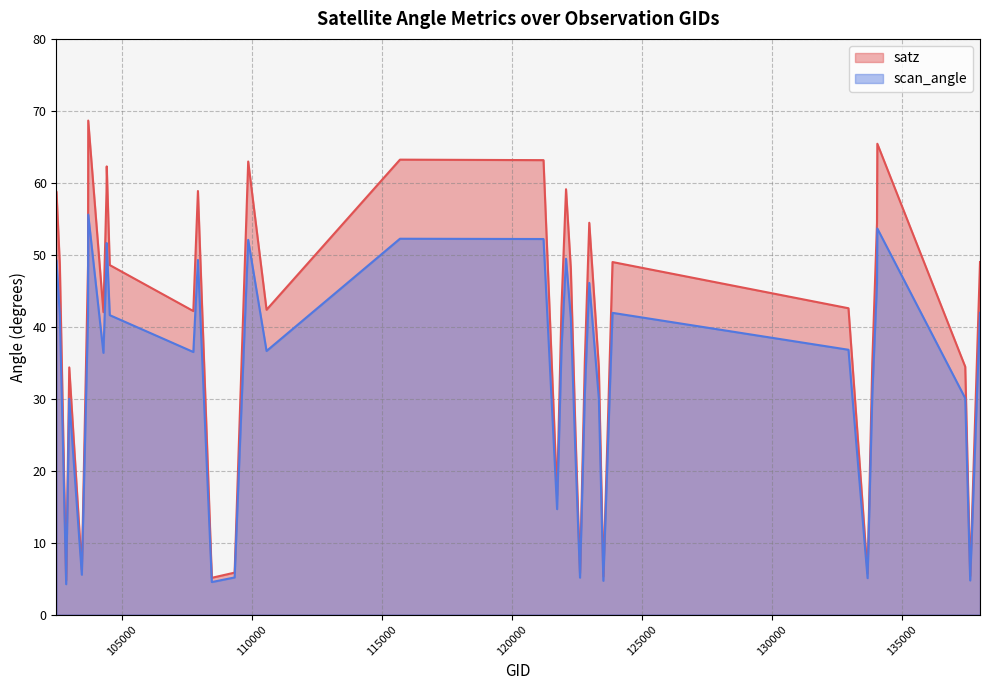

Reading left to right, transcribe all the data shown in this chart.

satz: 58.7	48.6	26.6	4.8	34.4	6.2	48.5	68.7	42.0	58.8	62.3	48.6	42.2	58.9	5.1	5.8	63.0	42.4	63.2	63.1	16.6	42.6	59.1	48.1	25.7	5.8	35.1	54.5	34.4	5.3	26.3	49.0	42.6	5.7	35.0	54.4	65.4	34.4	5.4	49.0
scan_angle: 49.2	41.6	23.4	4.2	30.0	5.5	41.5	55.6	36.4	49.2	51.6	41.6	36.5	49.3	4.5	5.2	52.1	36.6	52.2	52.2	14.7	36.9	49.5	41.2	22.6	5.1	30.6	46.1	30.1	4.7	23.1	41.9	36.8	5.1	30.5	46.1	53.6	30.1	4.7	41.9